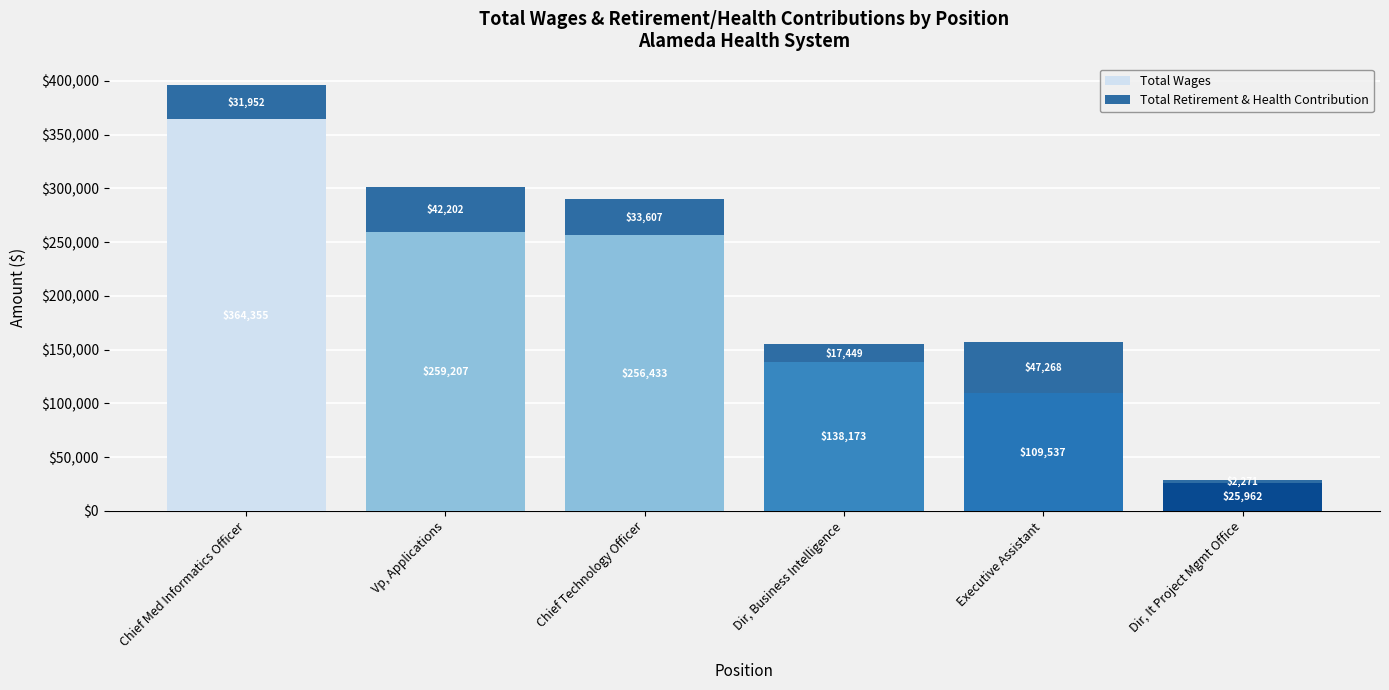

Is it true that Total Wages equals 364355 at Chief Med Informatics Officer?

True